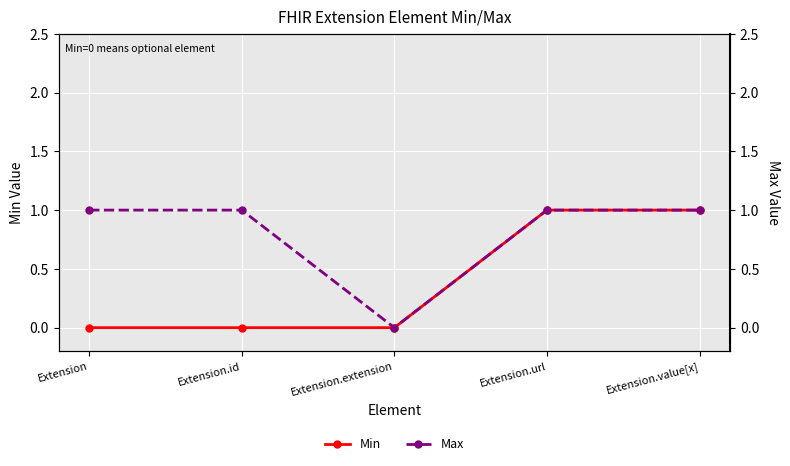

Which series has the largest range (max minus min)?

Min